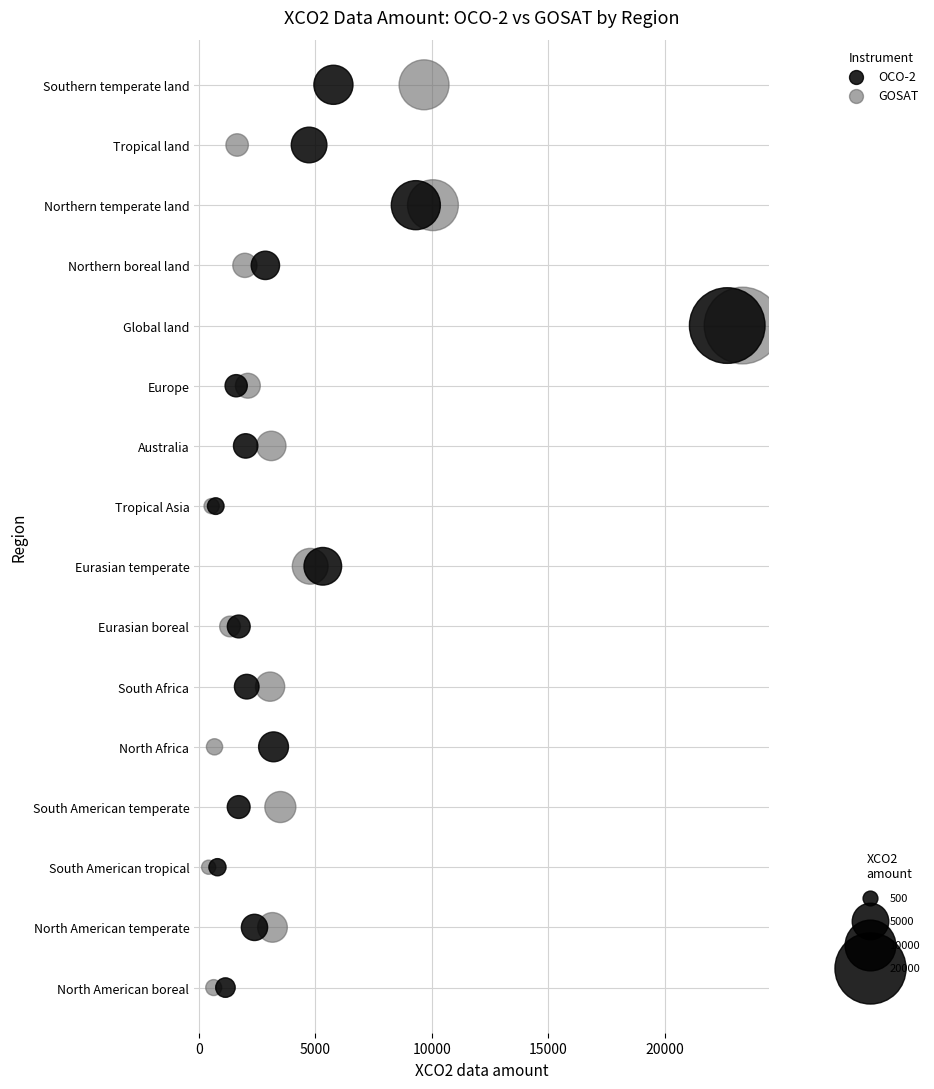

What are all the series names shown in the legend?

OCO-2, GOSAT